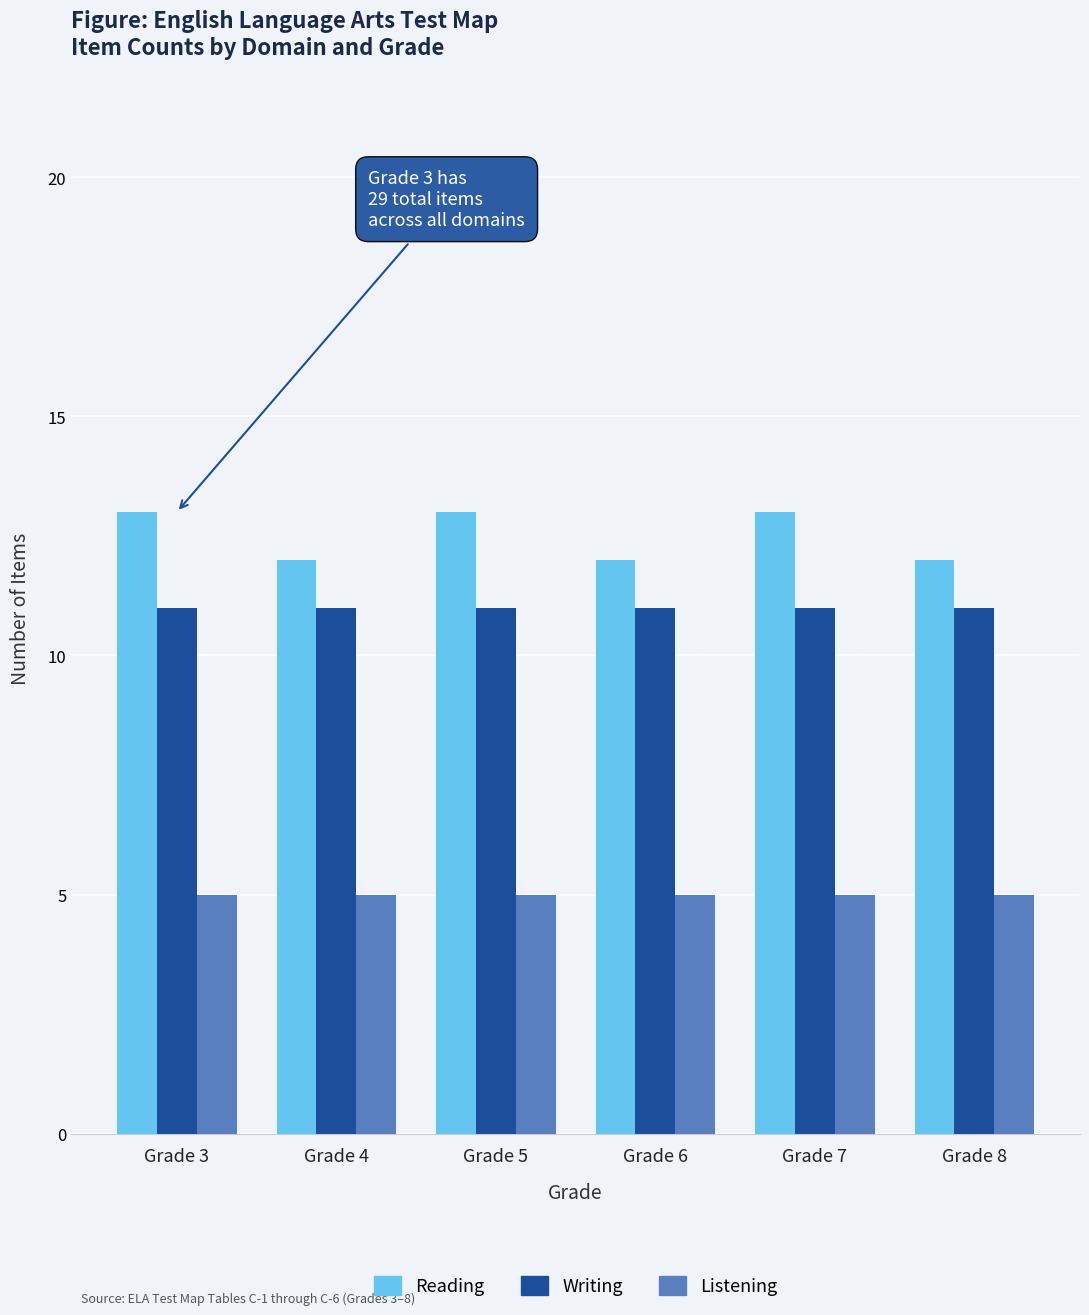

Rank the series at Grade 6 from lowest to highest value.

Listening, Writing, Reading